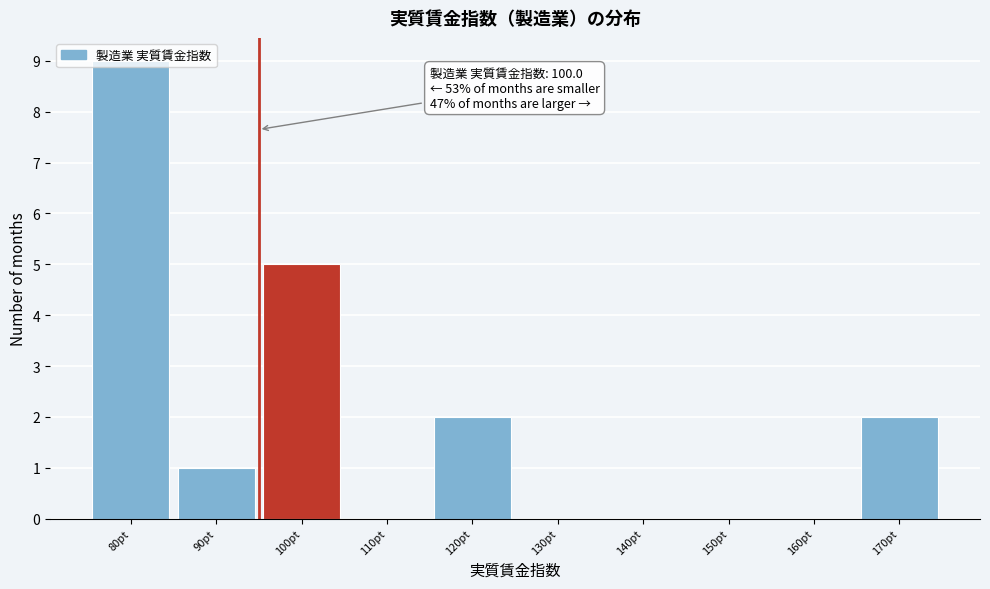

True or false: the data shows 0 at 130pt.

True